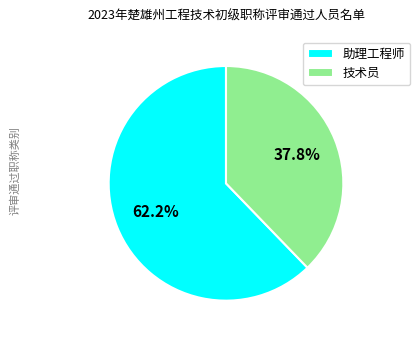

Approximately how many times larger is the value at 助理工程师 compared to 技术员?

1.6